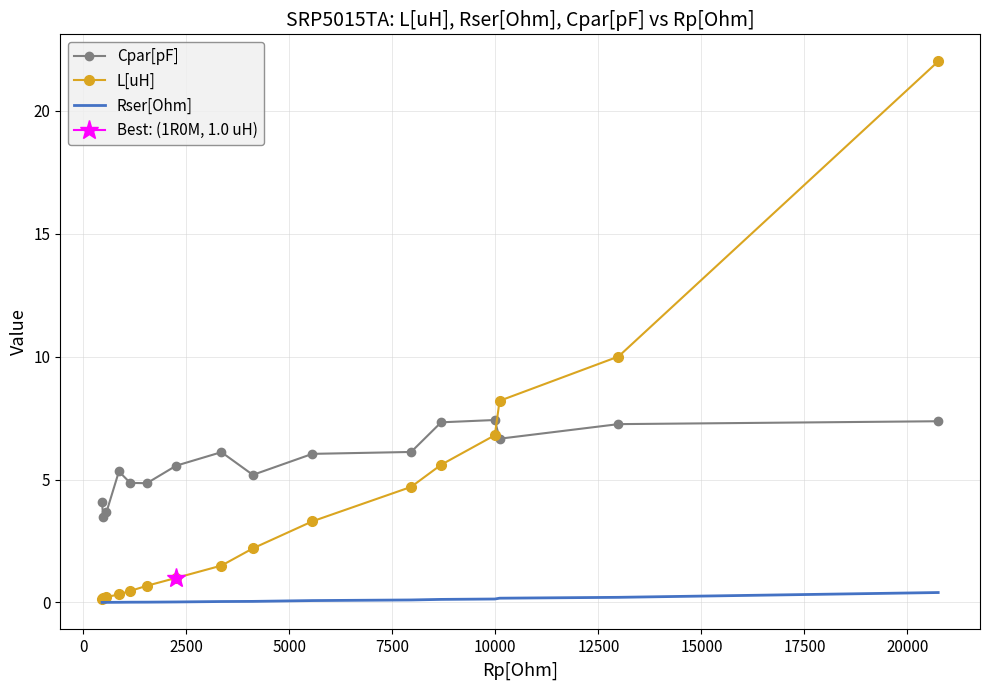

True or false: Rser[Ohm] and Cpar[pF] intersect in this chart.

False